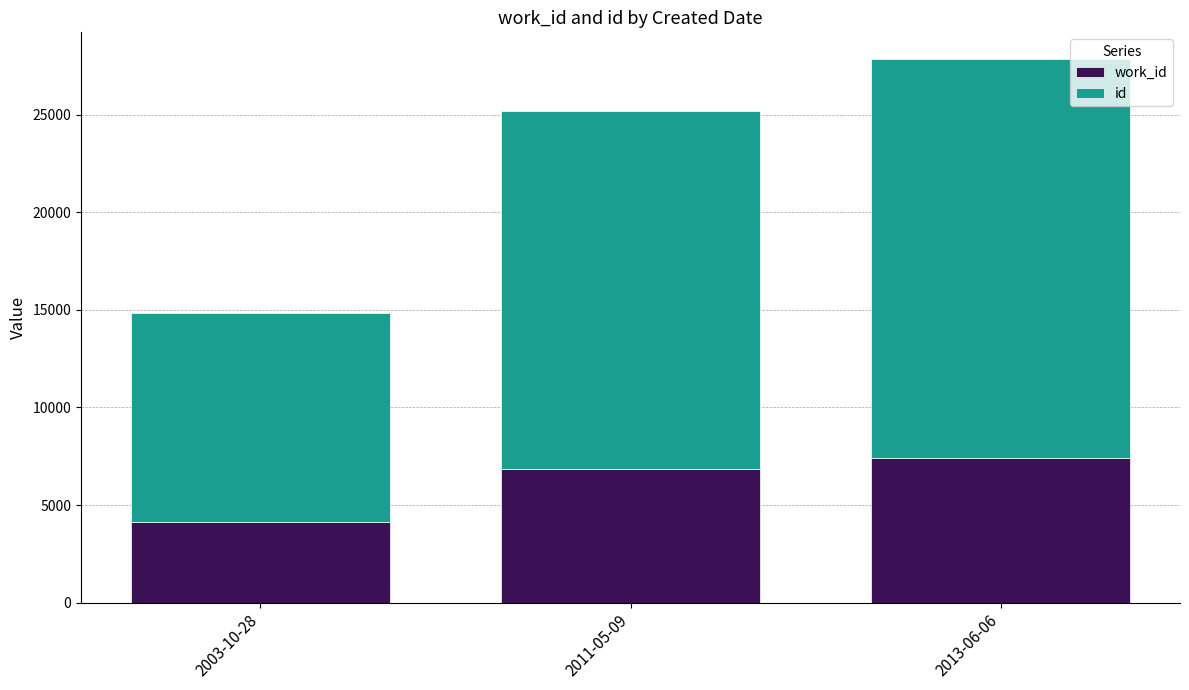

What is the total value across all series at 2011-05-09?

25214